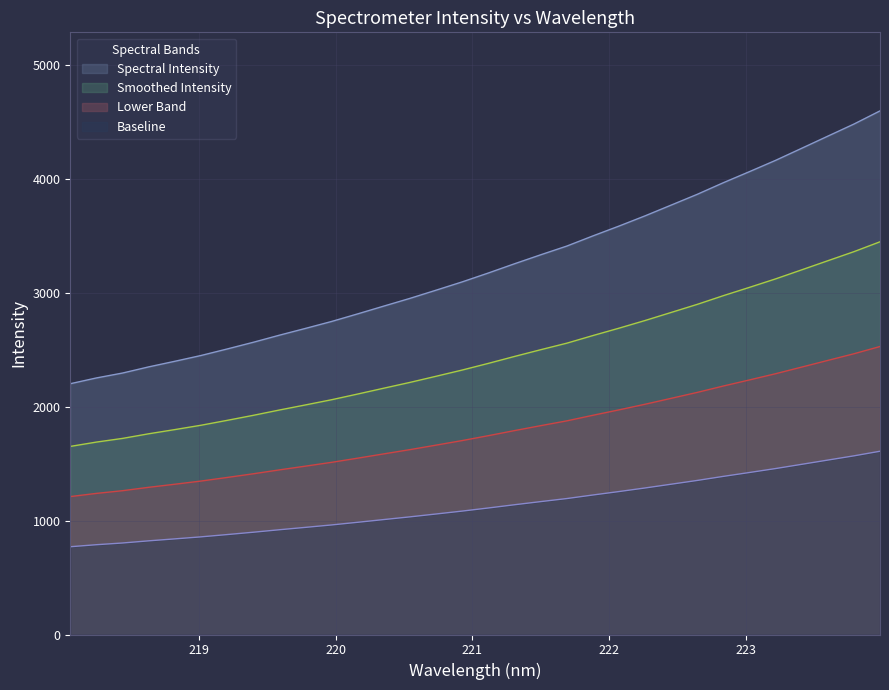

Rank the categories by value from highest to lowest.

223.9802, 223.7895, 223.5987, 223.408, 223.2172, 223.0264, 222.8355, 222.6447, 222.4538, 222.263, 222.0721, 221.8812, 221.6902, 221.4993, 221.3083, 221.1174, 220.9264, 220.7354, 220.5444, 220.3533, 220.1623, 219.9712, 219.7801, 219.589, 219.3979, 219.2067, 219.0156, 218.8244, 218.6332, 218.442, 218.2508, 218.0596